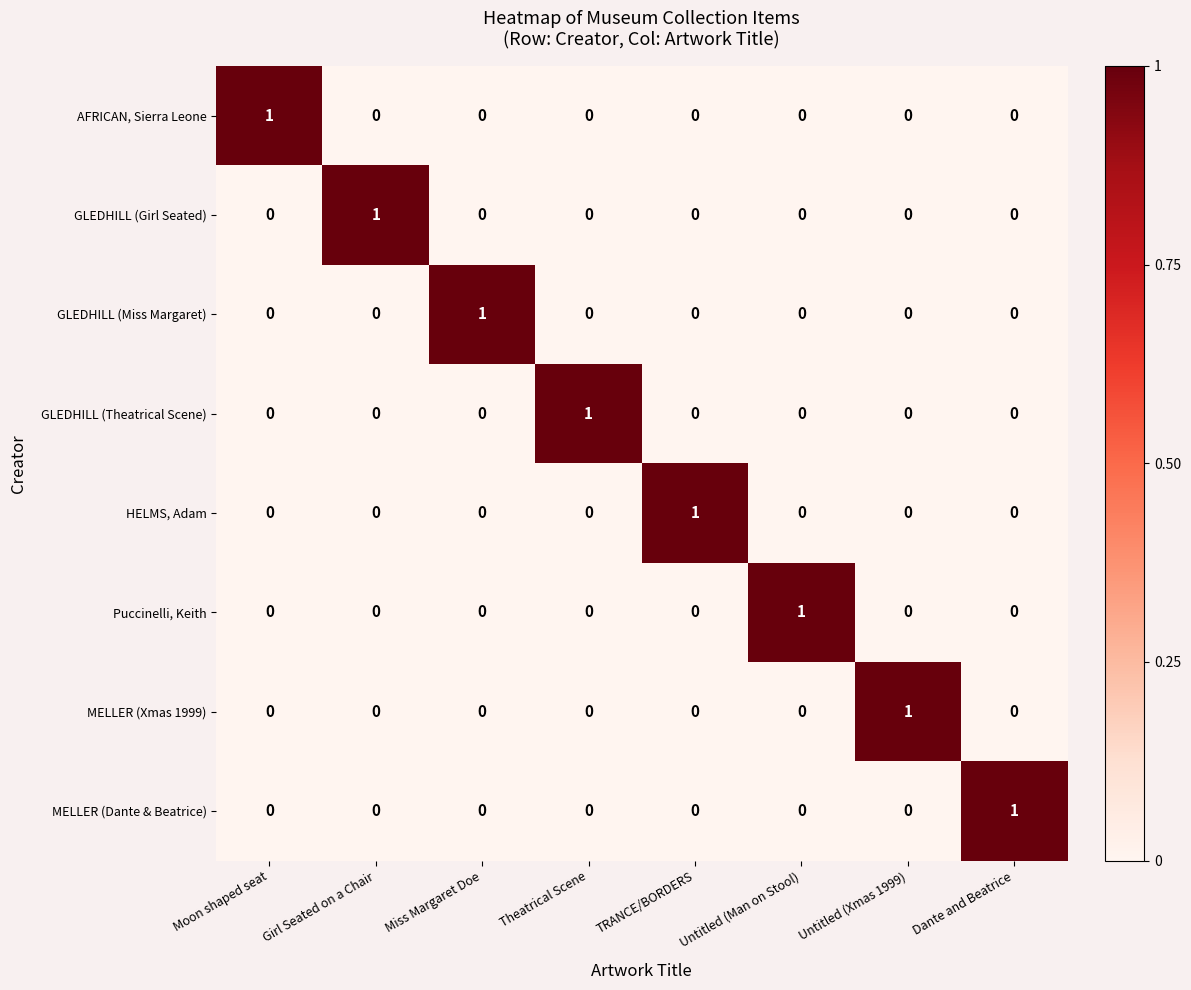

The Puccinelli, Keith series shows 1 at Untitled (Man on Stool). True or false?

True